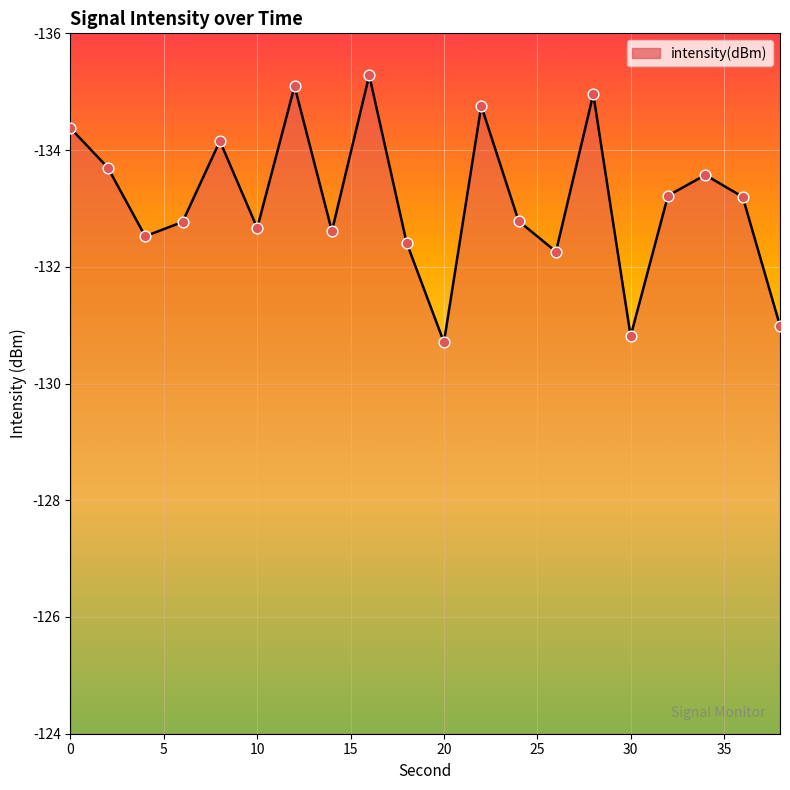

What is the difference between the maximum and minimum values?

4.6